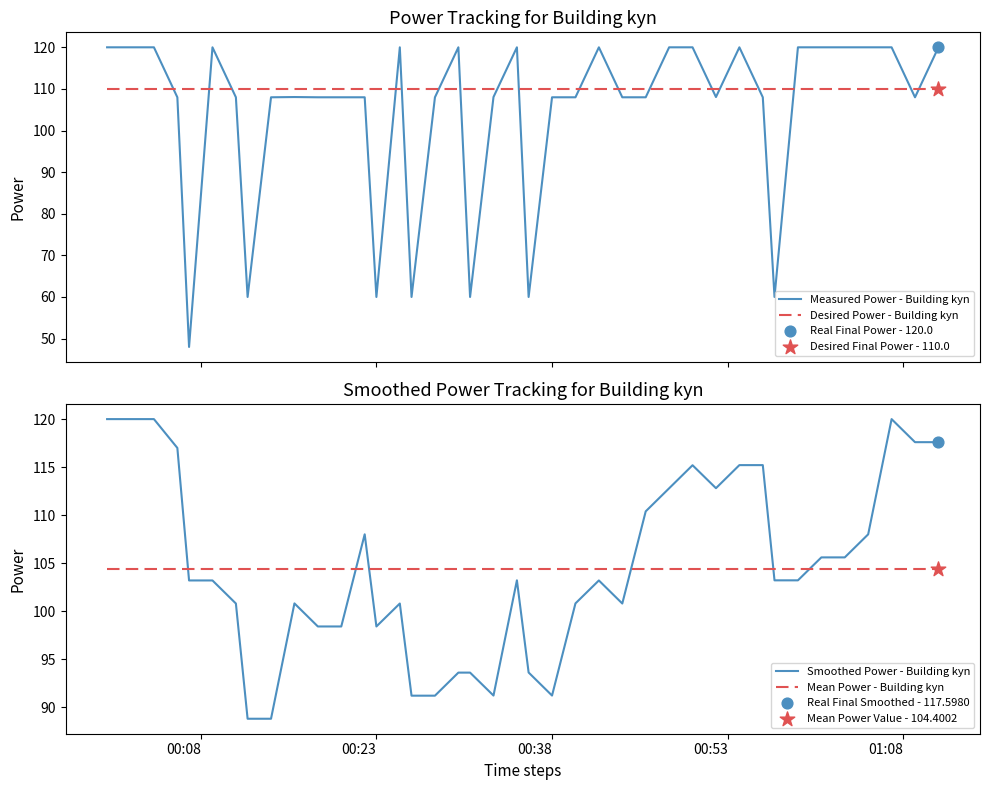

What are all the series names shown in the legend?

Measured Power - Building kyn, Desired Power - Building kyn, Smoothed Power - Building kyn, Mean Power - Building kyn